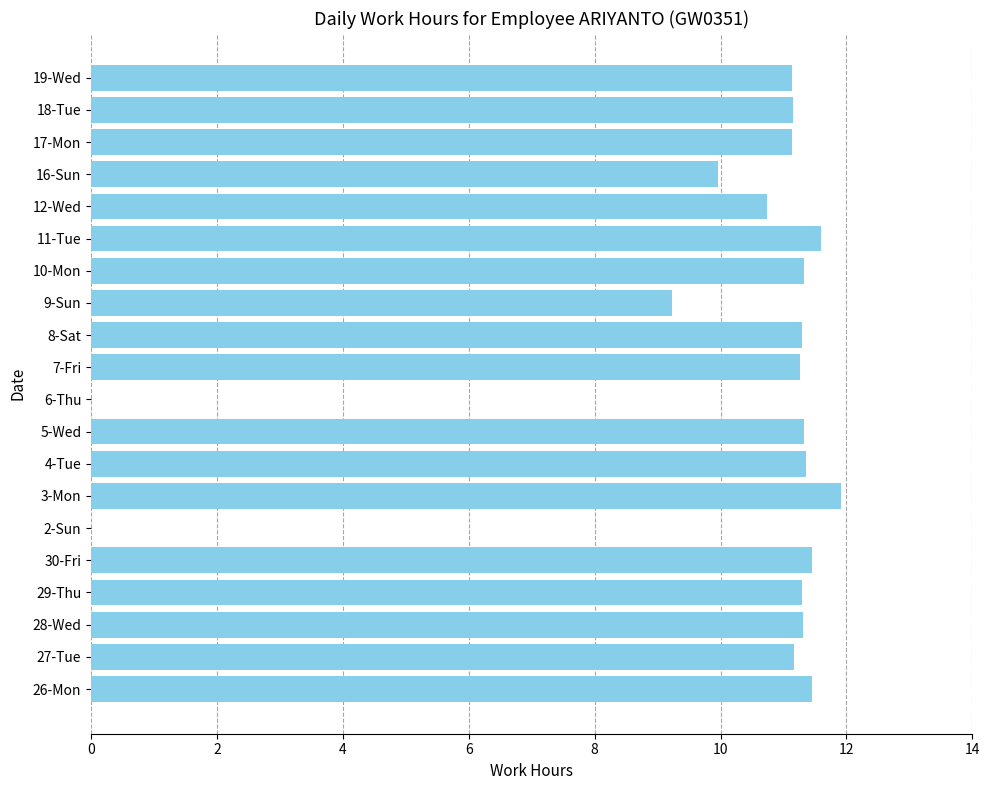

Where is the data nearest to the value 5?

9-Sun